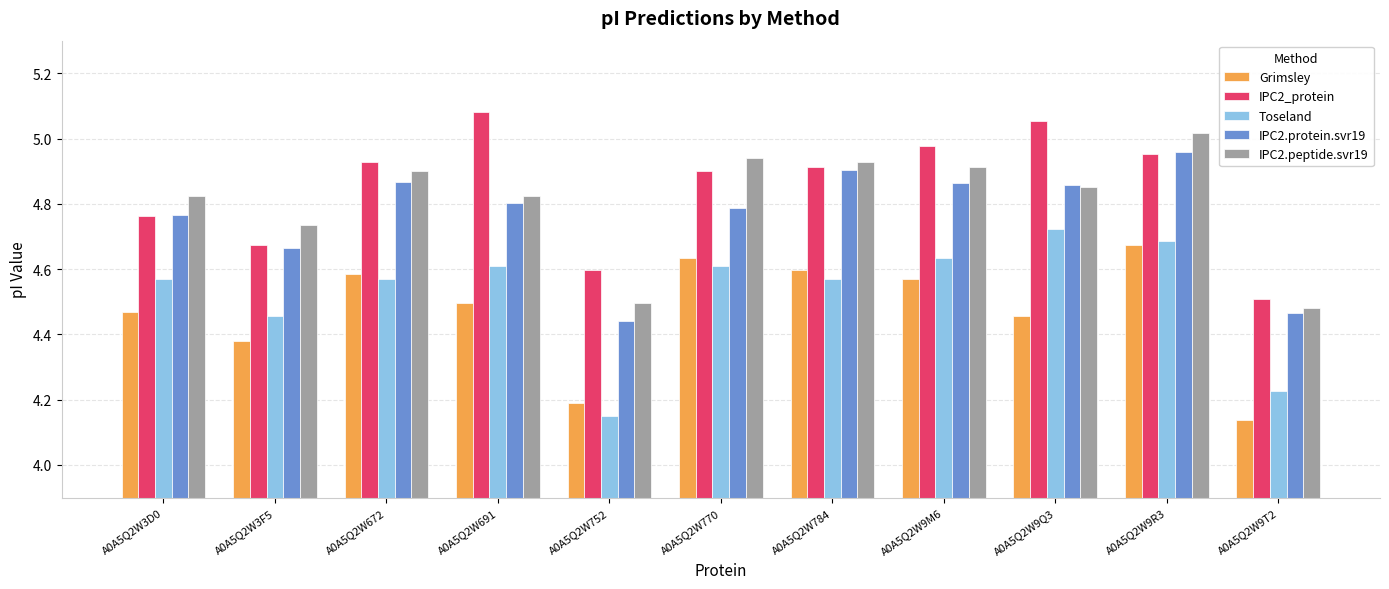

What is the label of the 3rd bar from the right?

A0A5Q2W9Q3